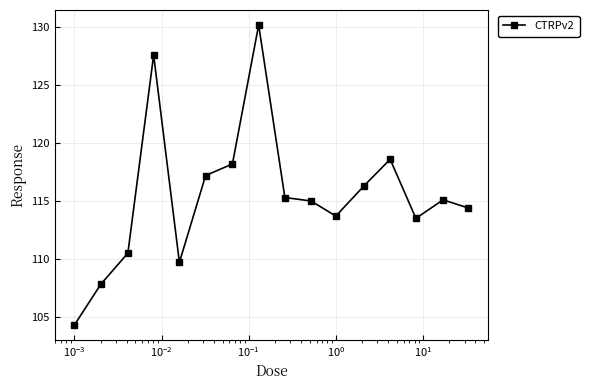

What is the sum of all values?

1847.4